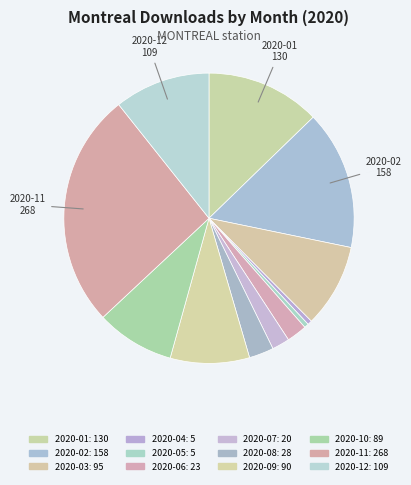

Count the number of slices in the pie.

12